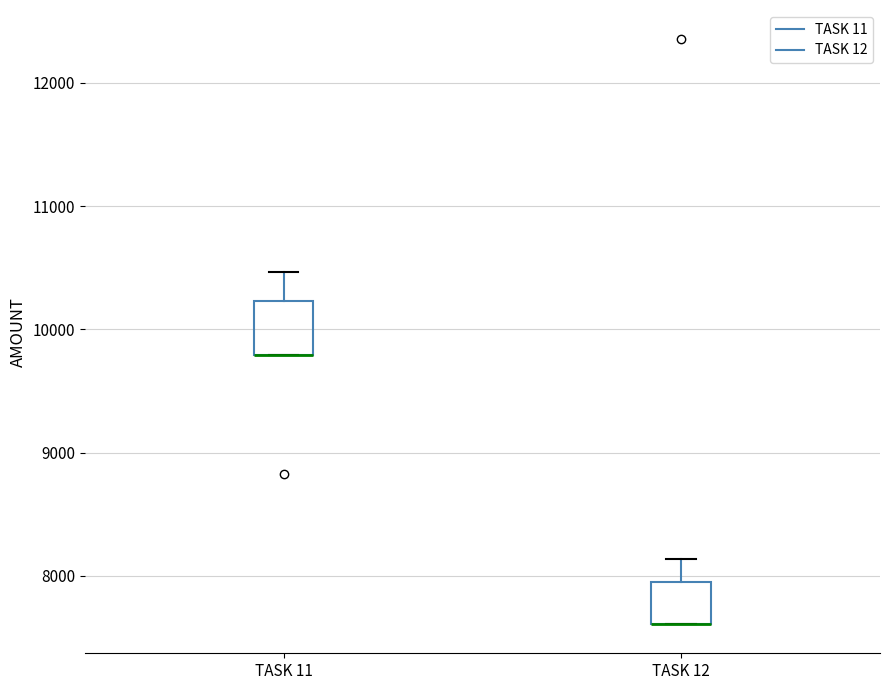

Reading left to right, read every box against the y-axis: the position of its median line, the range the box covers, and the ends of its whiskers. The values are not printed on the chart, so give them approximately, as read against the axis.

TASK 11: median 9800 (drawn on the box's lower edge), box 9800 to 10200, whiskers 9800 to 10500
TASK 12: median 7600 (drawn on the box's lower edge), box 7600 to 7900, whiskers 7600 to 8100